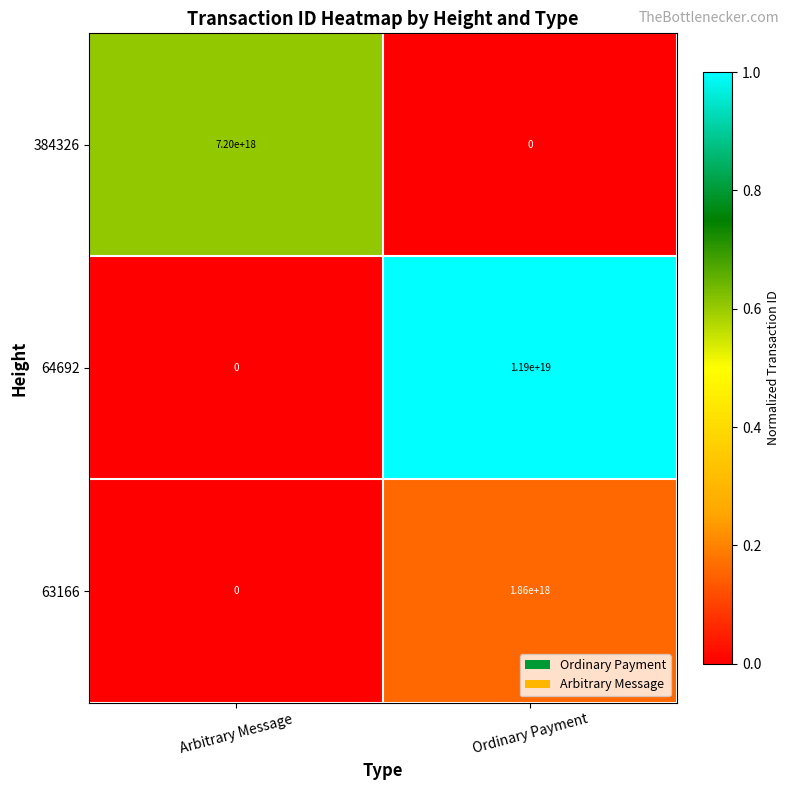

Where is 63166 nearest to the value 930000000000000000?

Arbitrary Message